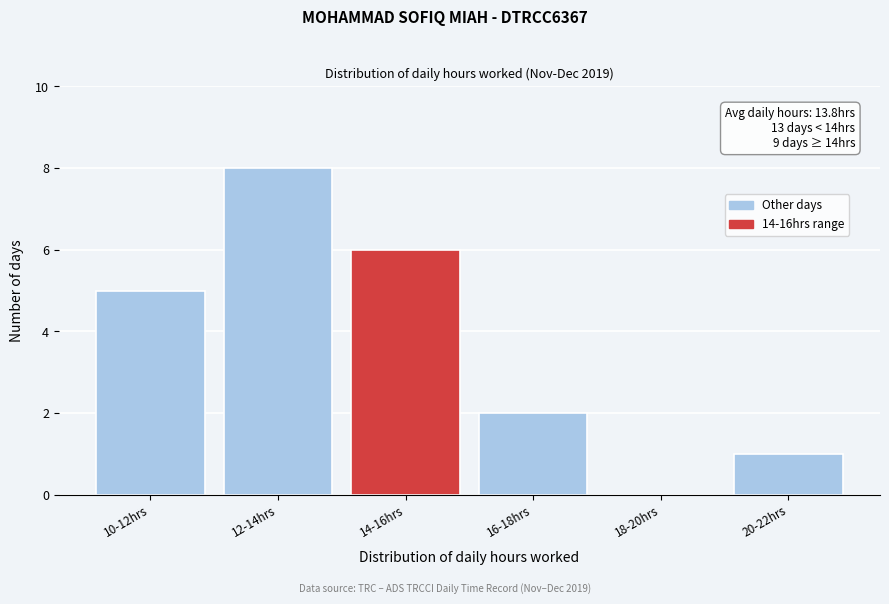

Reading left to right, list all the values displayed in this chart.

10-12hrs=5	12-14hrs=8	14-16hrs=6	16-18hrs=2	18-20hrs=0	20-22hrs=1